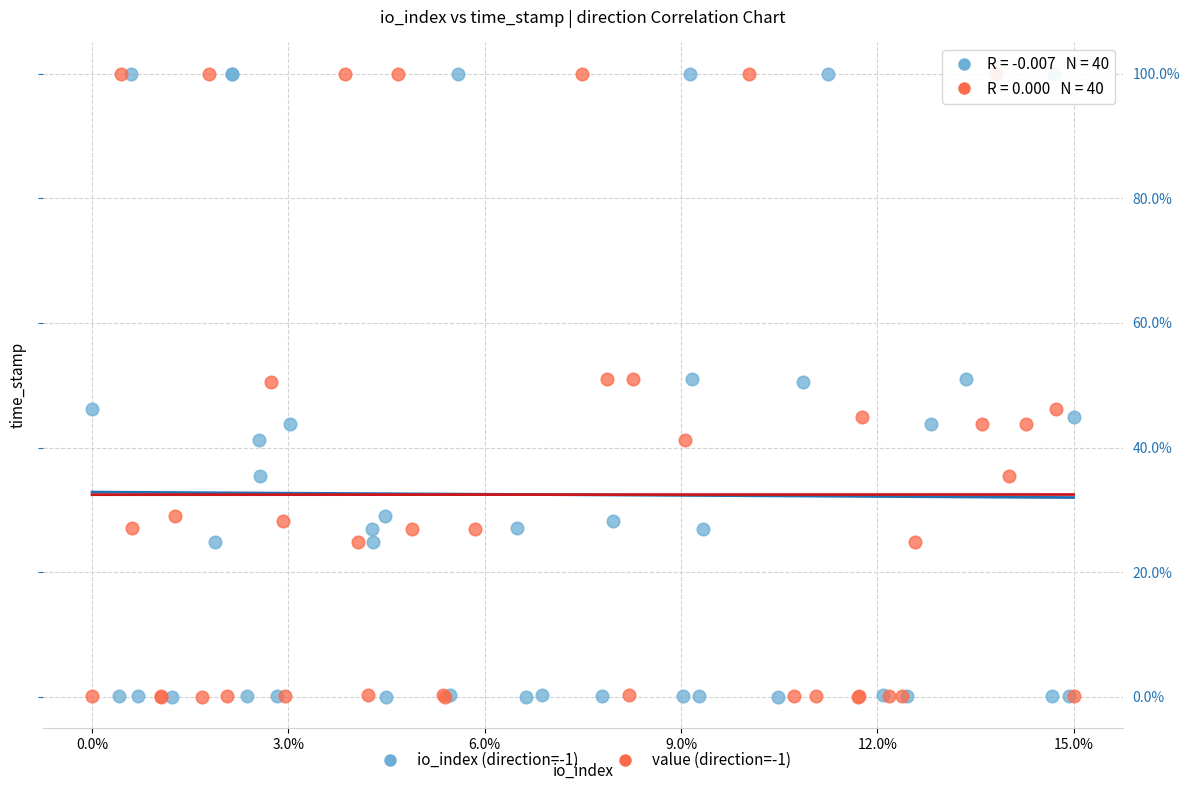

What are all the series names shown in the legend?

io_index (direction=-1), value (direction=-1)